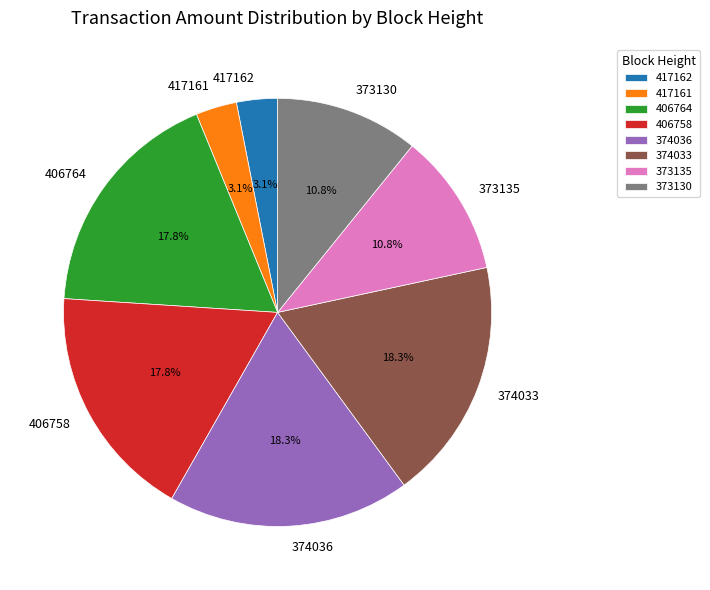

Approximately how many times larger is the value at 406764 compared to 406758?

1.0